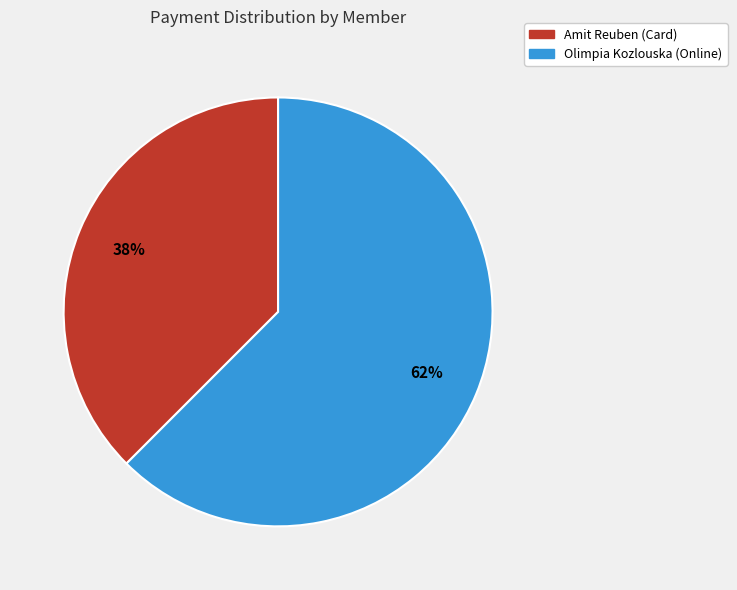

Is there any slice that represents more than half of the pie?

Yes